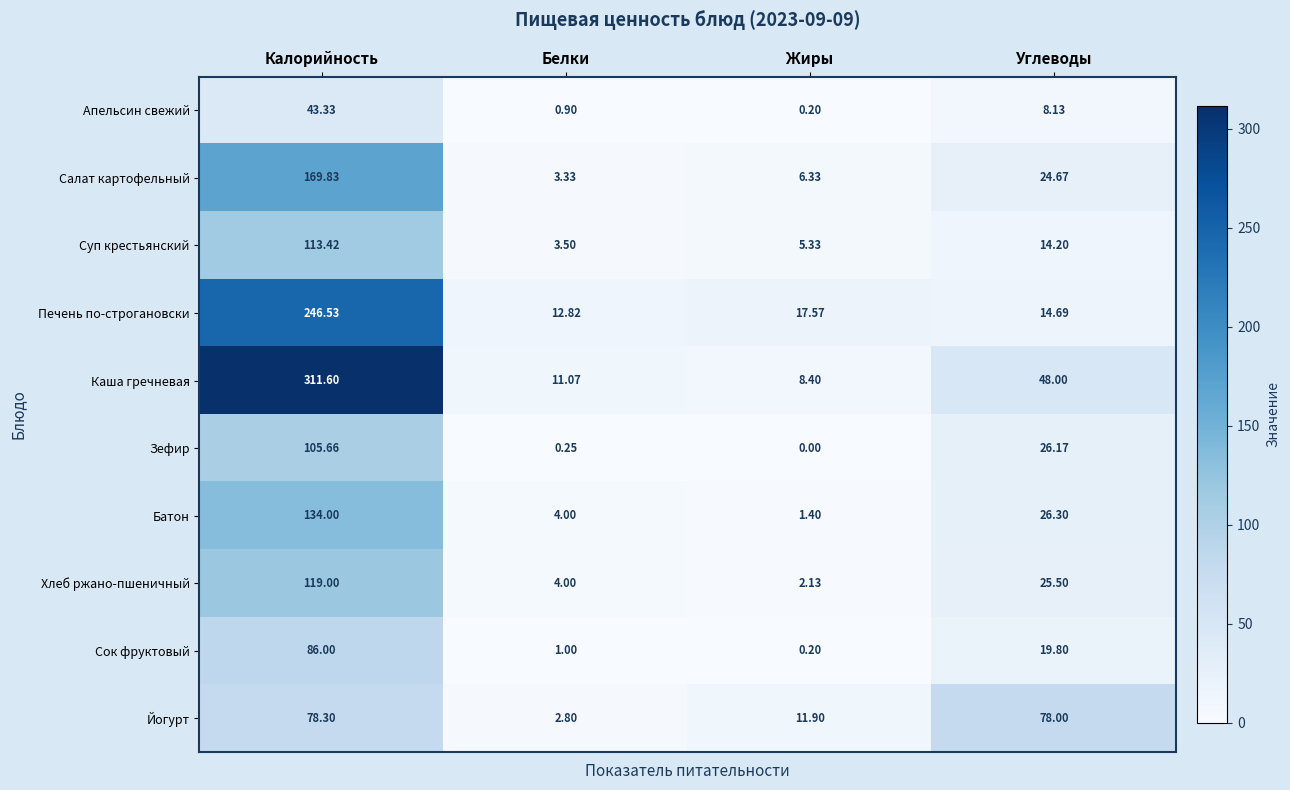

List the series in order of their peak value, highest first.

Каша гречневая, Печень по-строгановски, Салат картофельный, Батон, Хлеб ржано-пшеничный, Суп крестьянский, Зефир, Сок фруктовый, Йогурт, Апельсин свежий